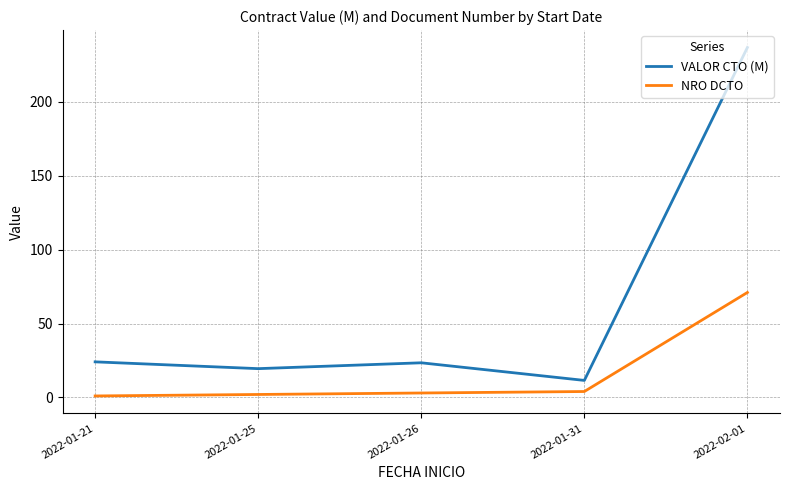

At which category does VALOR CTO (M) reach its first local peak?

2022-01-26